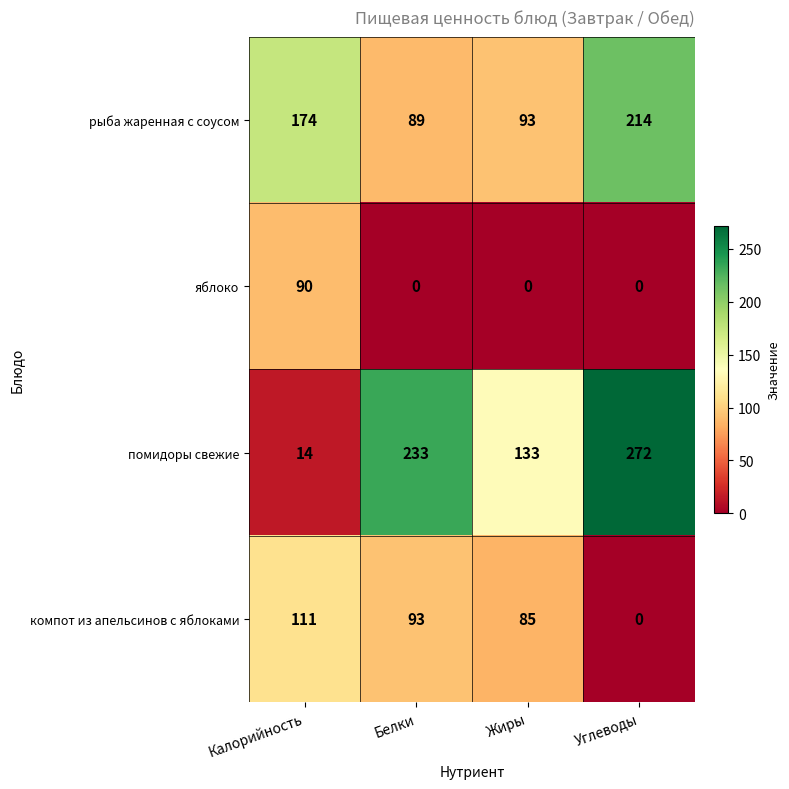

True or false: рыба жаренная с соусом has a value of 89 at Белки.

True